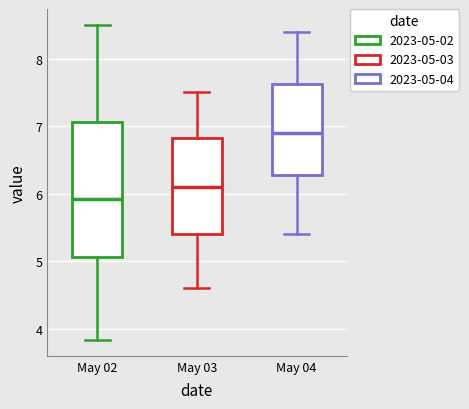

Where does the lower whisker of the box for May 04 end on the y-axis? The values are not printed on the chart, so give them approximately, as read against the axis.

5.4